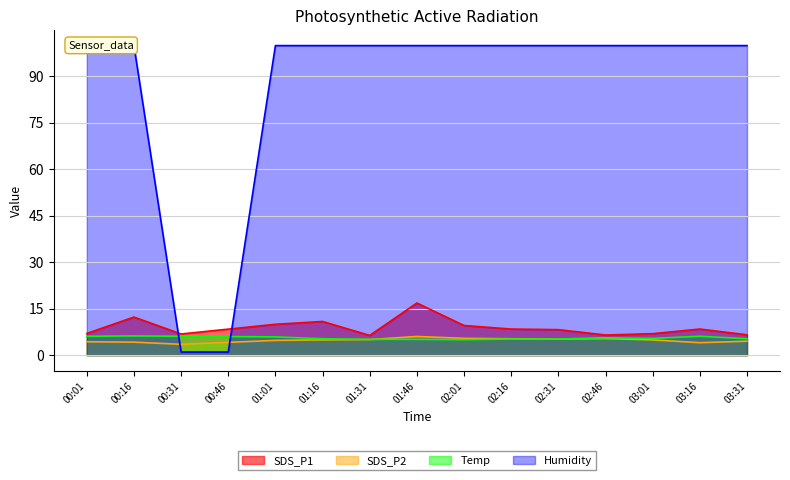

Does the chart have visible grid lines?

Yes